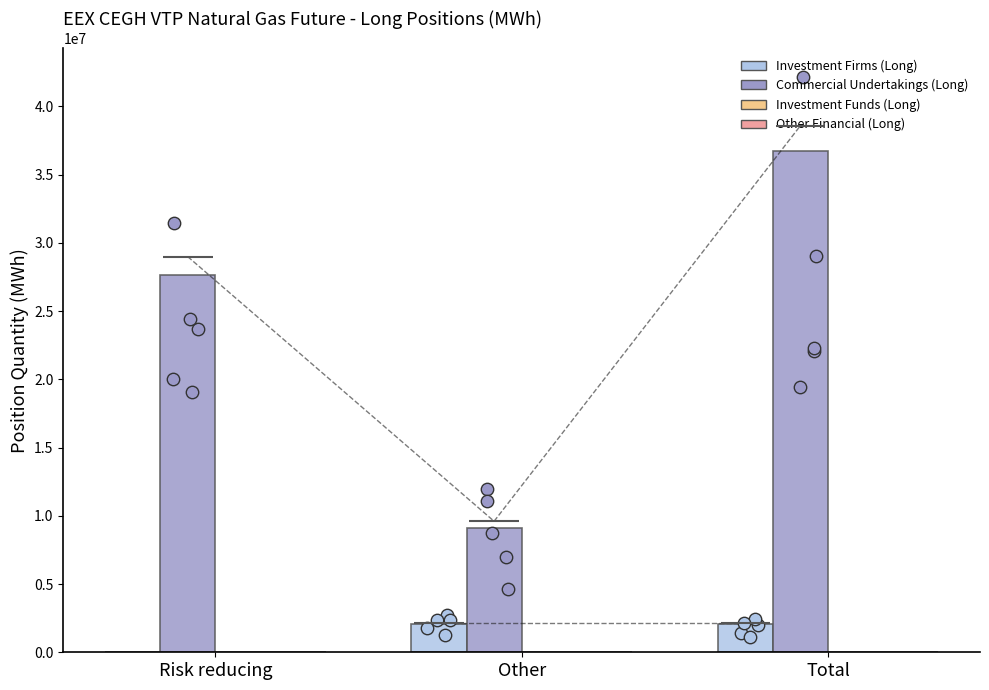

What is the total value across all series at Total?

38794813